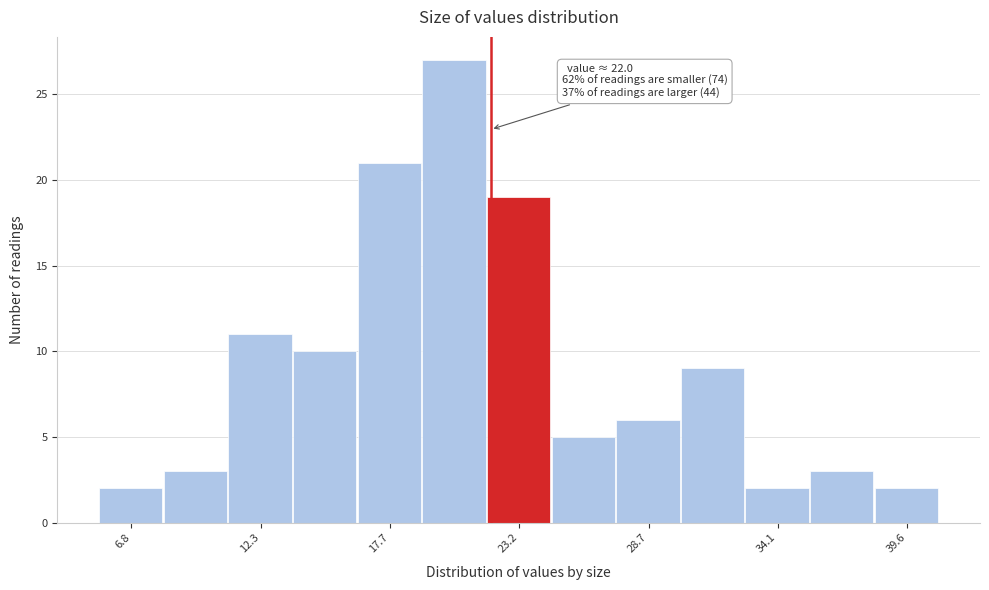

Read against the x-axis, roughly where is the centre of the tallest bar?

20